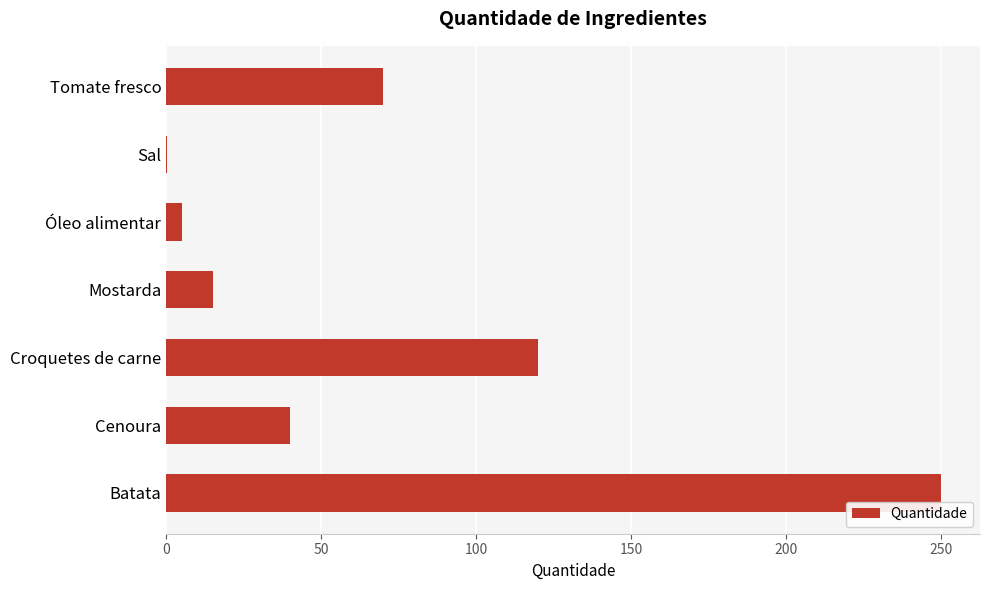

Where is the data nearest to the value 125?

Croquetes de carne